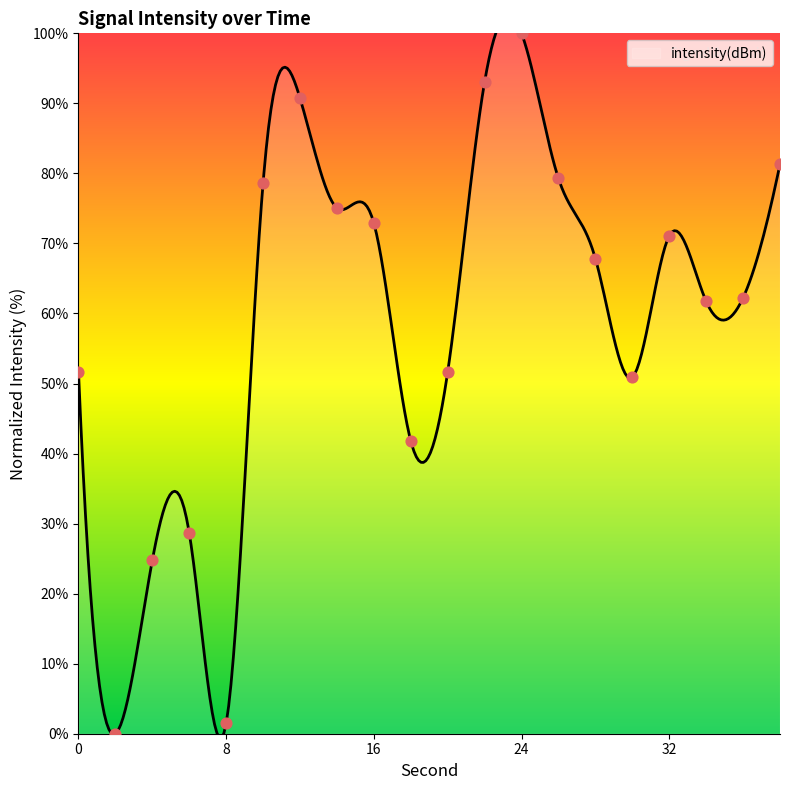

What is the ratio of the value at 30 to the value at 8?

34.0